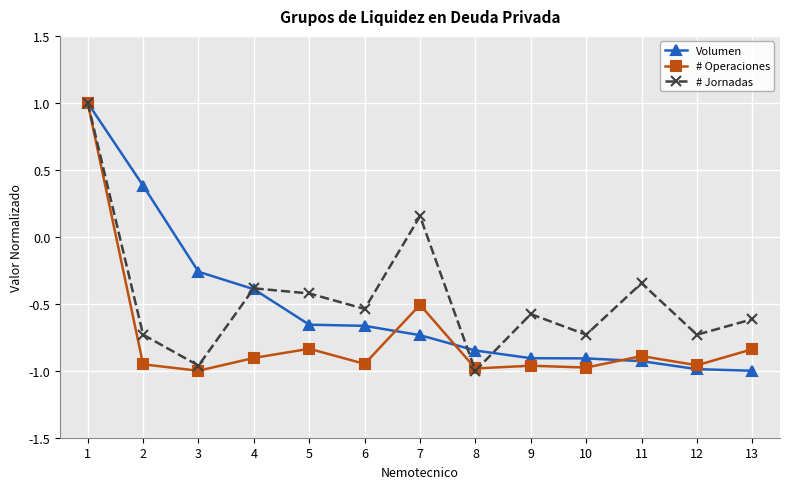

What is the difference between the highest and lowest values at 7?

0.9